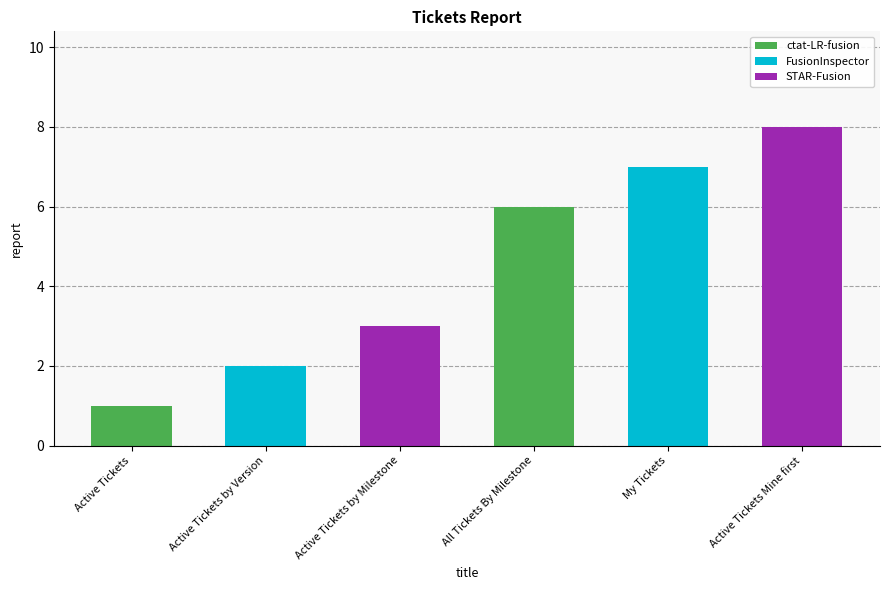

Reading right to left, list all the values displayed in this chart.

Active Tickets Mine first=8	My Tickets=7	All Tickets By Milestone=6	Active Tickets by Milestone=3	Active Tickets by Version=2	Active Tickets=1